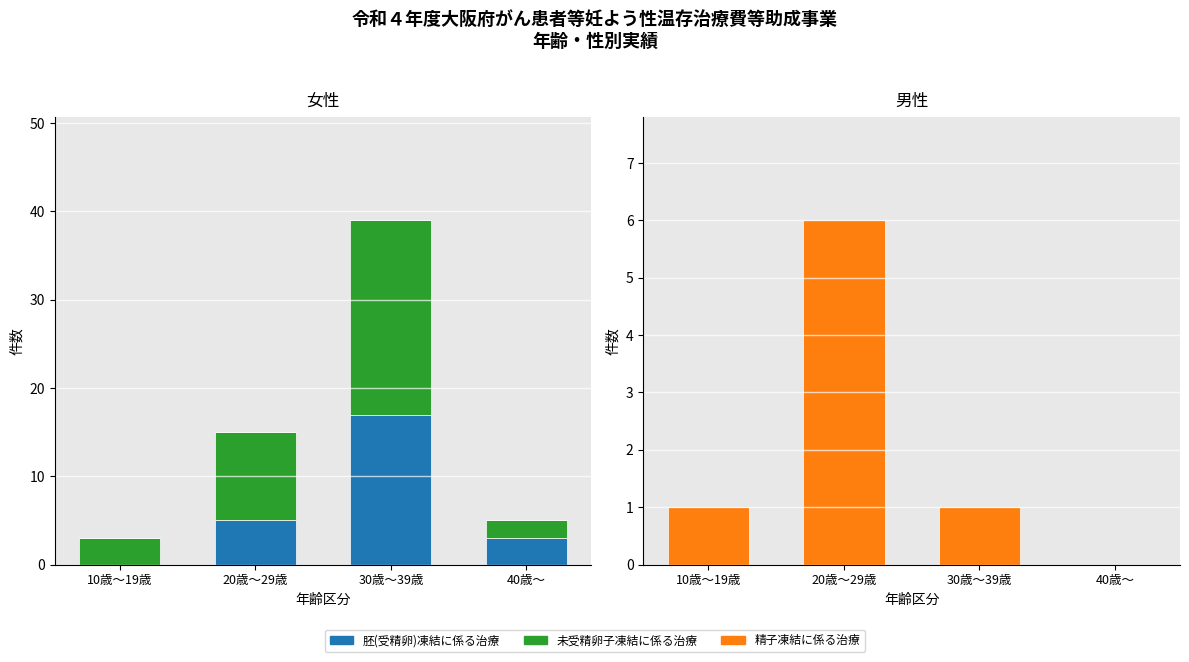

At which label is 胚(受精卵)凍結に係る治療 closest to 0?

10歳～19歳